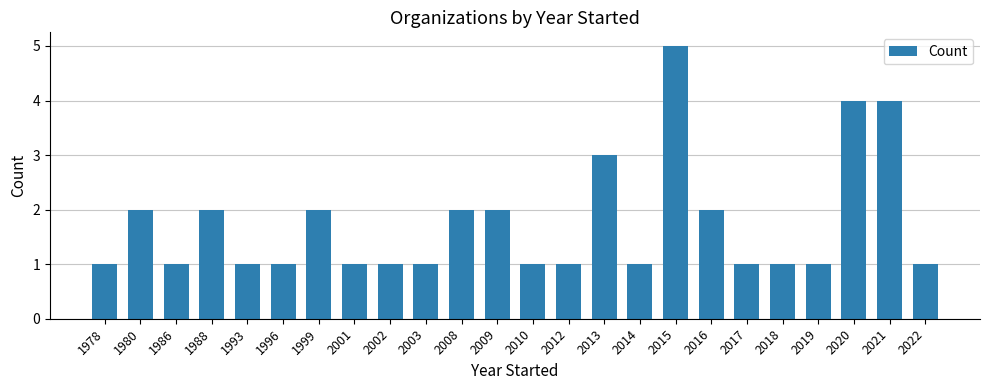

What is the sum of all values?

42